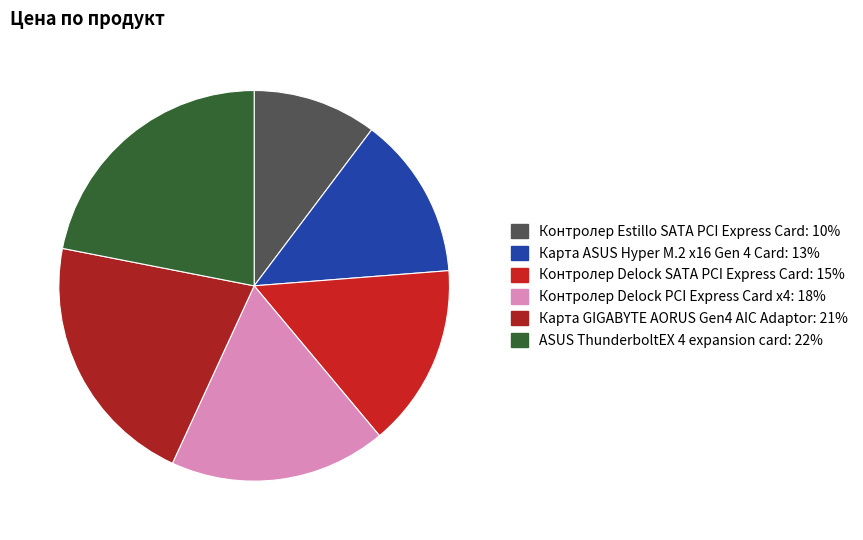

Count the number of slices in the pie.

6